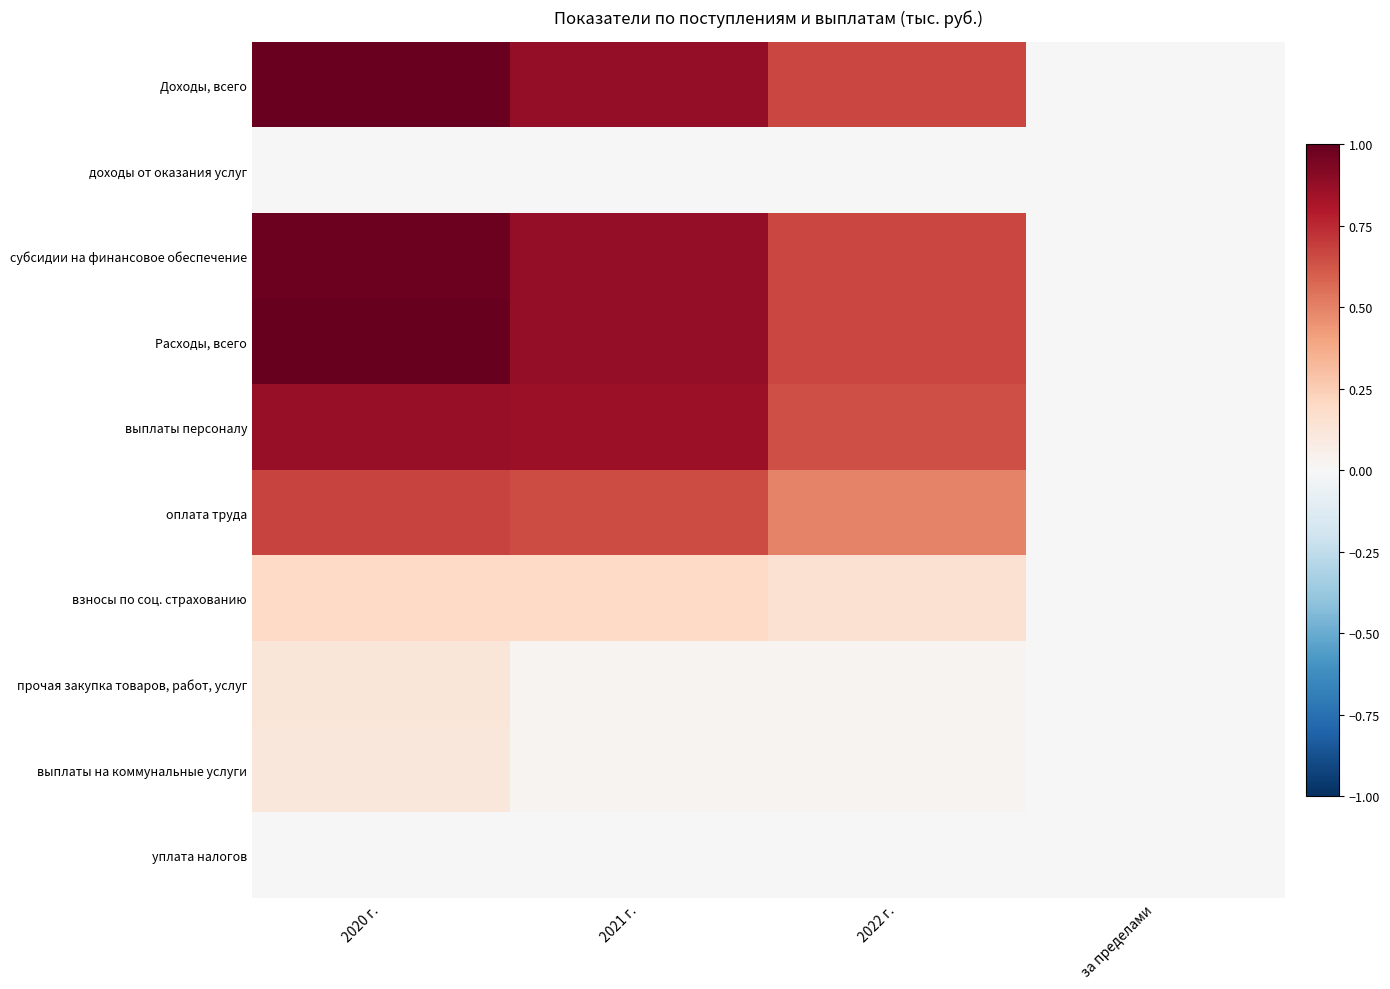

Which series has the largest total across all categories?

Расходы, всего